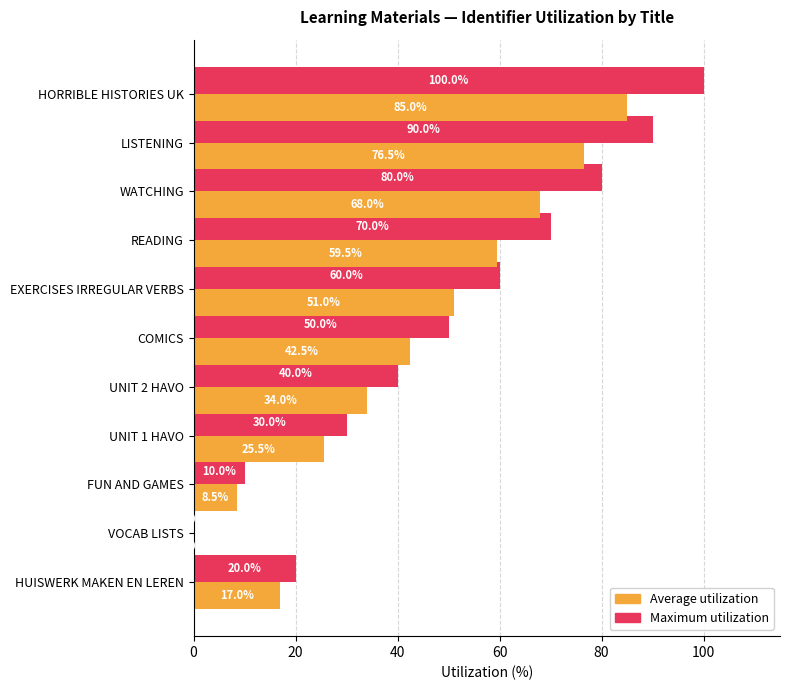

True or false: Maximum utilization has a value of 60.0 at EXERCISES IRREGULAR VERBS.

True